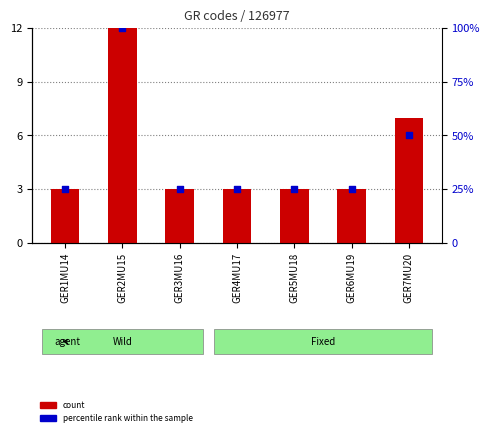

Is the value of count at GER2MU15 greater than the value of percentile rank within the sample at GER2MU15?

No